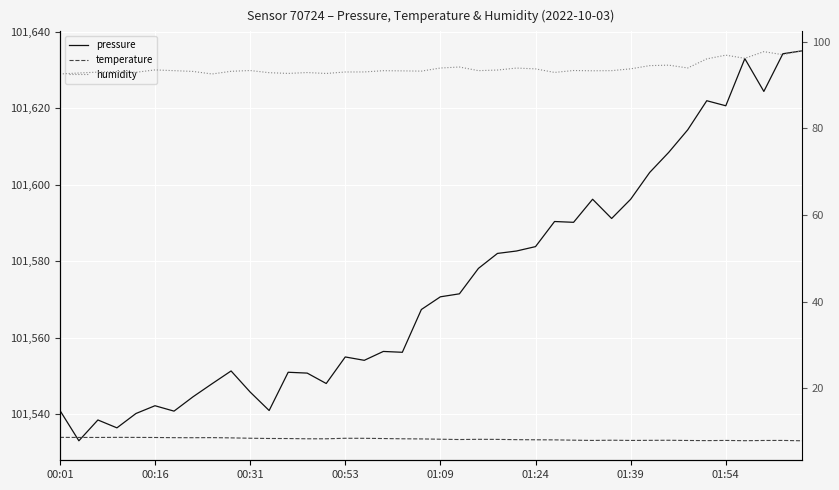

What value does the pressure series have at 14?

101548.0